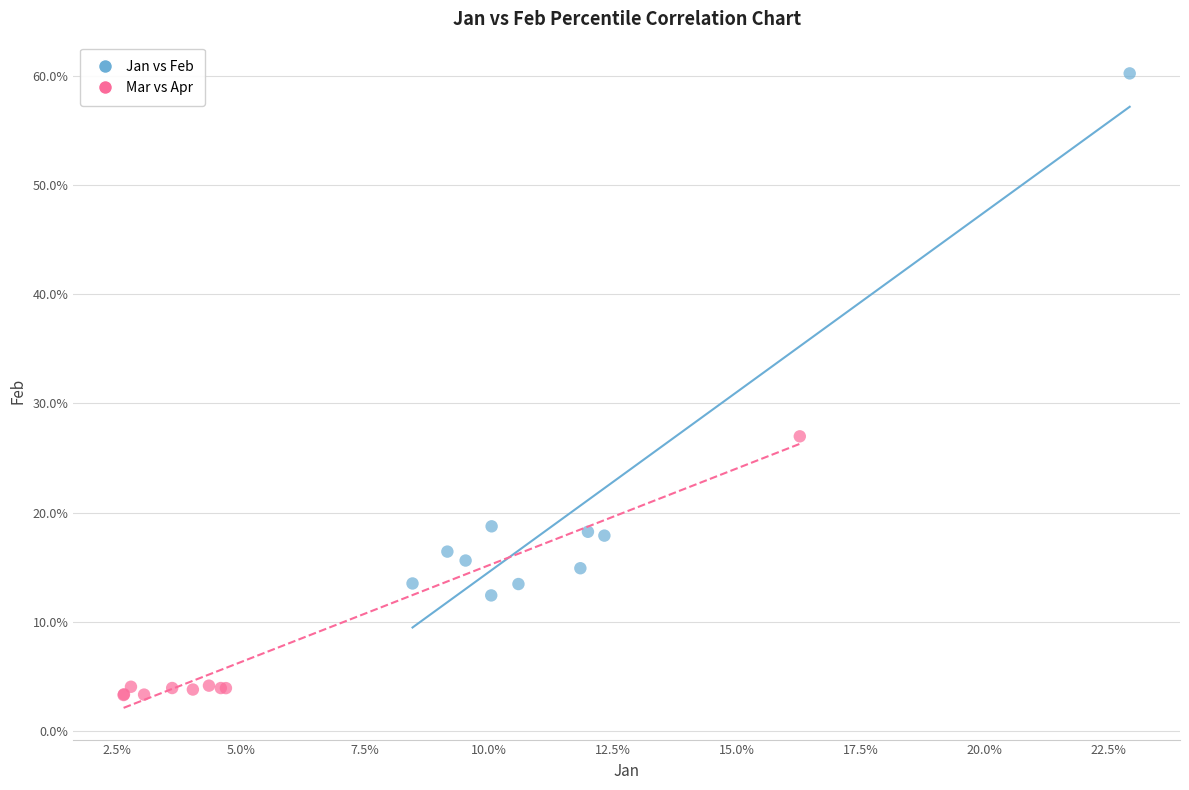

What are all the series names shown in the legend?

Jan vs Feb, Mar vs Apr